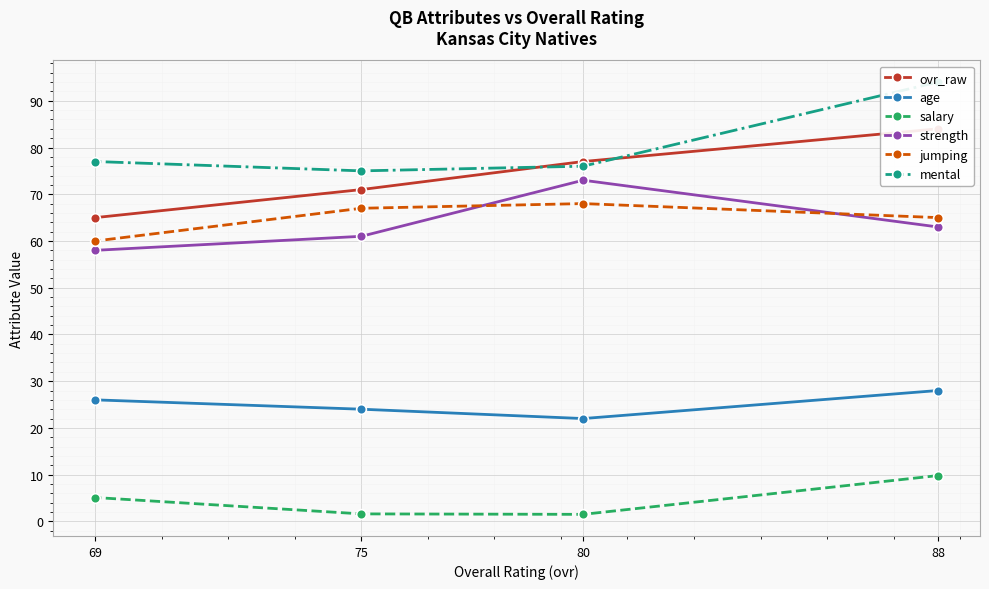

Is it true that strength equals 63.0 at 88?

True